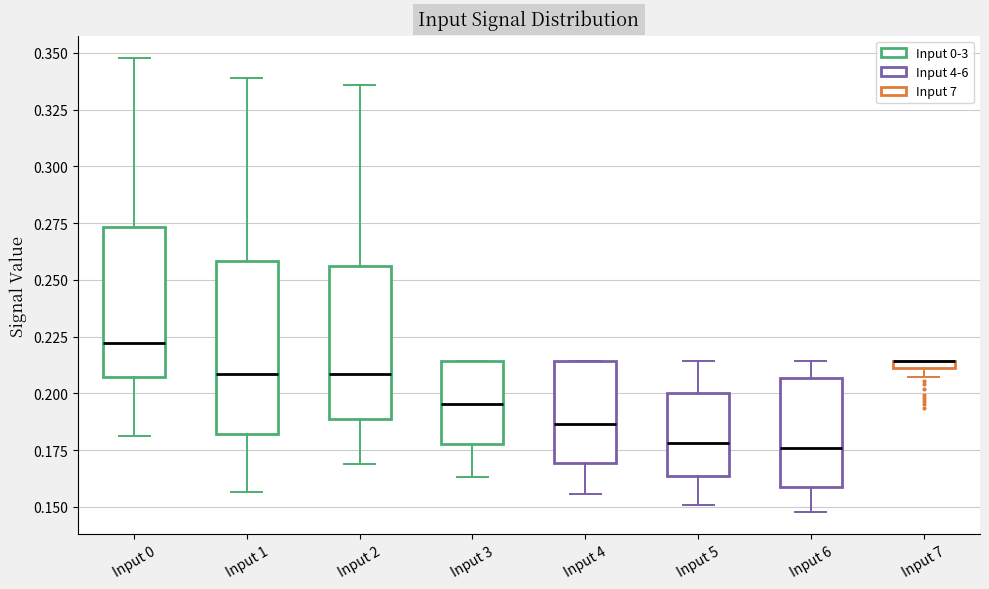

Where is the lower edge of the box for Input 7 on the y-axis? The values are not printed on the chart, so give them approximately, as read against the axis.

0.210